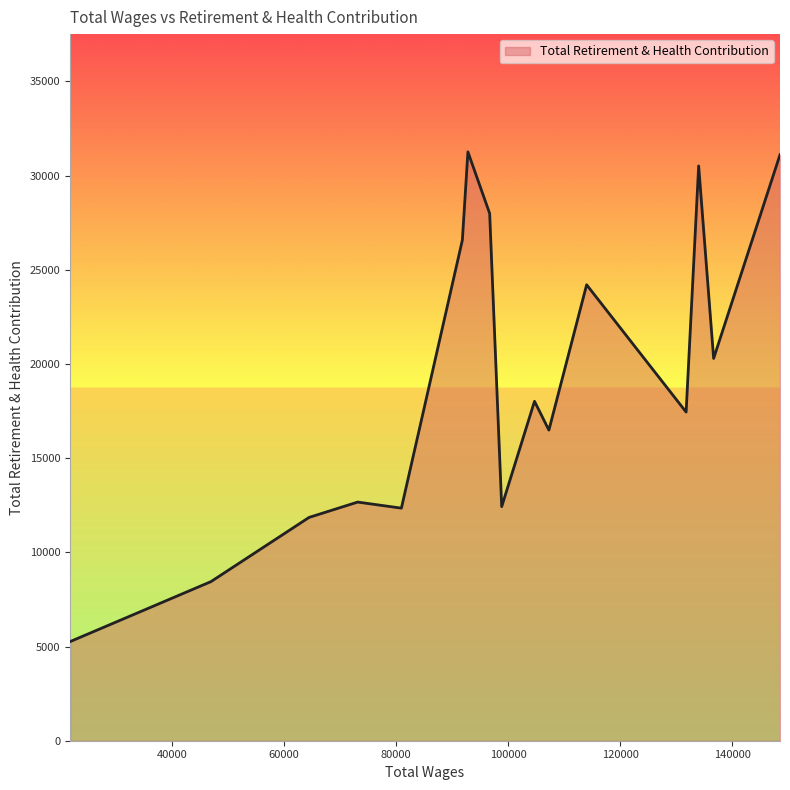

What is the difference between the maximum and minimum values?

26002